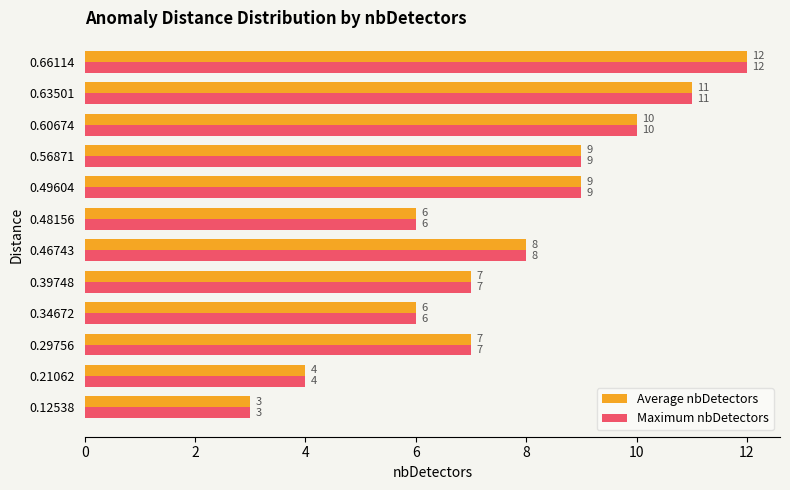

What is the approximate value of Average nbDetectors at 0.56871?

9